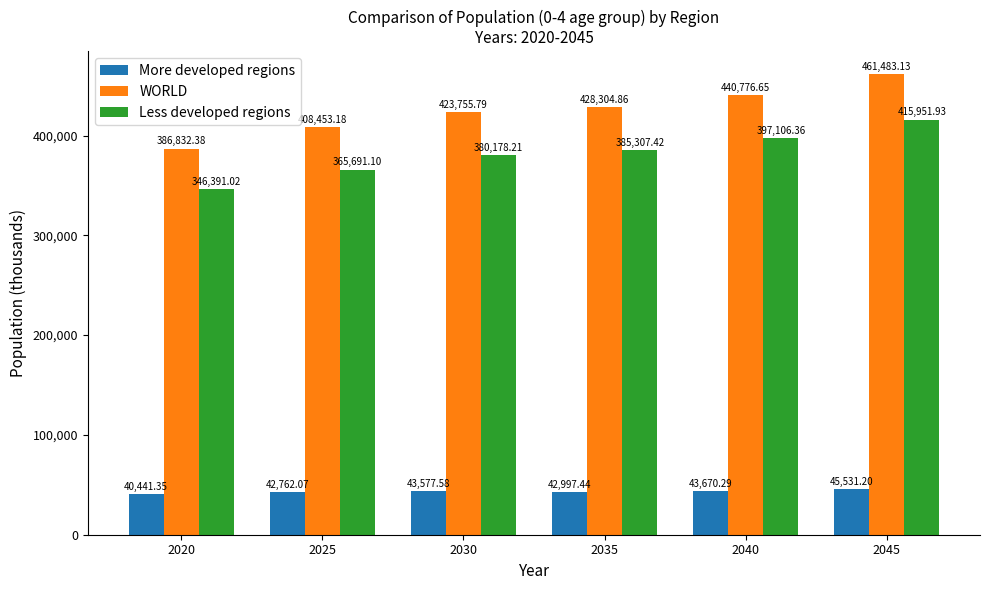

What is the difference between the maximum and minimum values in the WORLD series?

74650.8